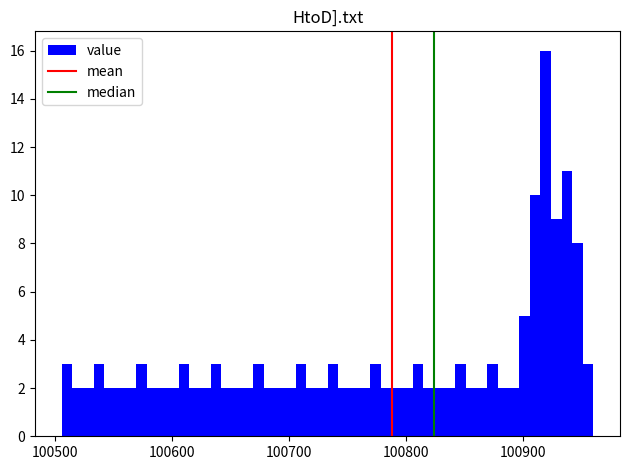

Read against the x-axis, roughly where is the centre of the tallest bar?

100920